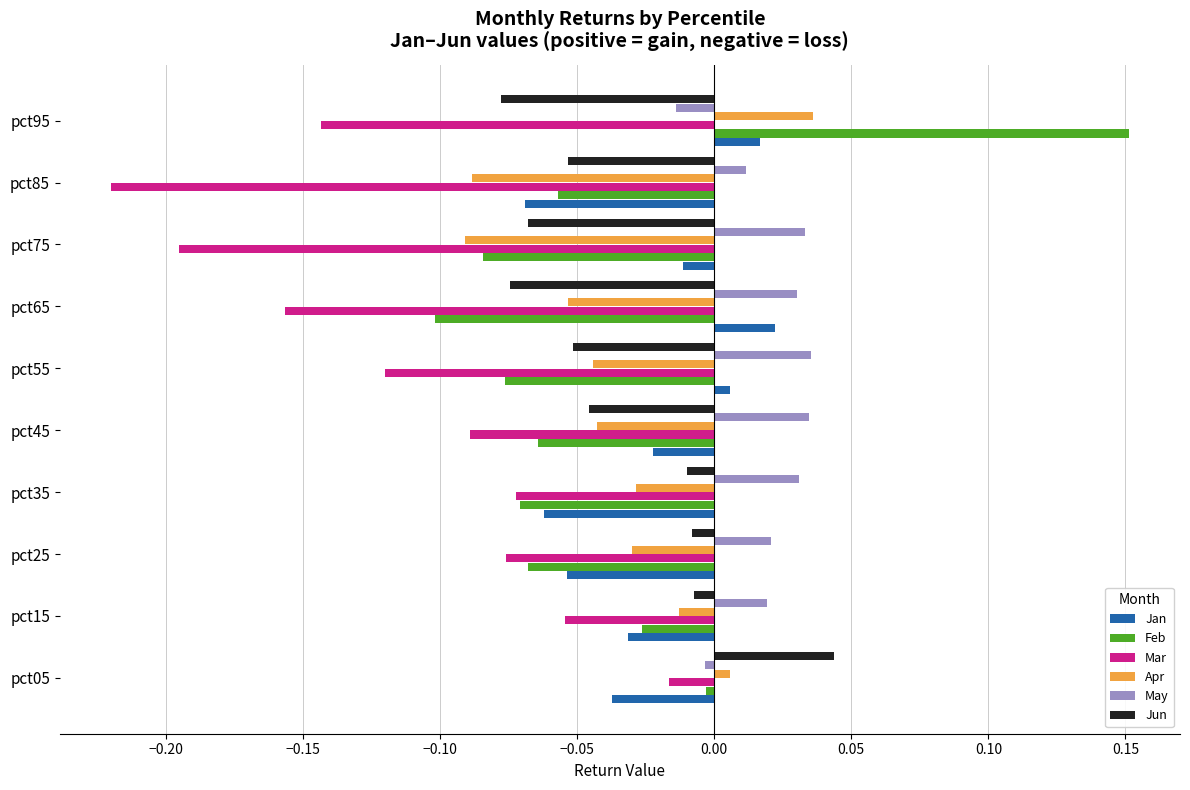

Which series changed the most between pct05 and pct45?

Jun